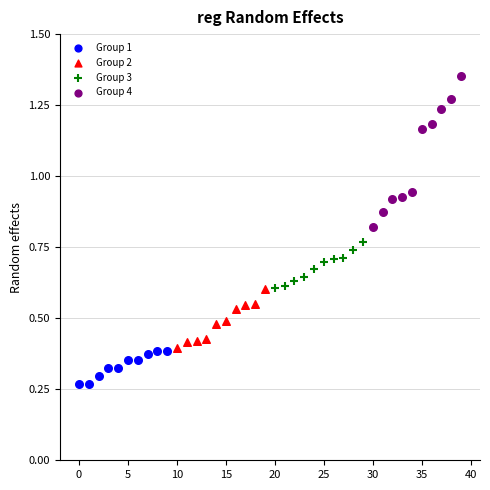

Which series contains the lowest Y value?

Group 1